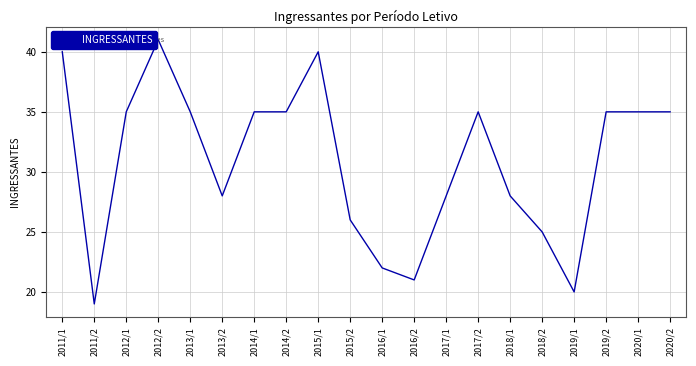

What is the sum of all values?

618